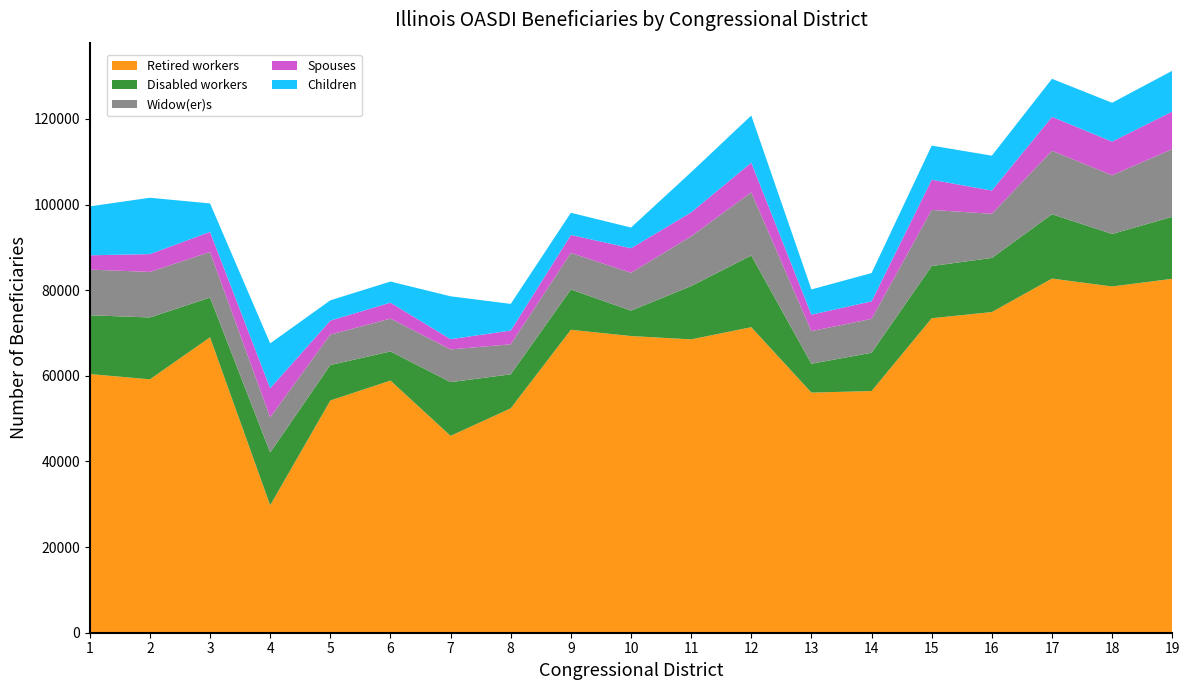

Reading right to left, extract all data points from this chart.

Retired workers: 19=82670	18=80870	17=82717	16=74900	15=73451	14=56449	13=56083	12=71360	11=68513	10=69294	9=70760	8=52417	7=45977	6=58894	5=54241	4=29771	3=69002	2=59183	1=60417
Disabled workers: 19=14475	18=12269	17=15027	16=12638	15=12189	14=8943	13=6741	12=16743	11=12448	10=5929	9=9413	8=7933	7=12552	6=6801	5=8283	4=12325	3=9281	2=14453	1=13727
Widow(er)s: 19=15815	18=13713	17=14827	16=10309	15=13111	14=7920	13=7617	12=14739	11=11639	10=8840	9=8540	8=7022	7=7641	6=7671	5=7113	4=8236	3=10638	2=10628	1=10671
Spouses: 19=8776	18=7856	17=7919	16=5428	15=7056	14=4086	13=3844	12=6948	11=5580	10=5742	9=4185	8=3207	7=2394	6=3729	5=3262	4=6771	3=4697	2=4171	1=3336
Children: 19=9518	18=9070	17=8888	16=8146	15=7967	14=6607	13=5897	12=11017	11=9385	10=4828	9=5194	8=6225	7=10014	6=4928	5=4738	4=10477	3=6650	2=13160	1=11430